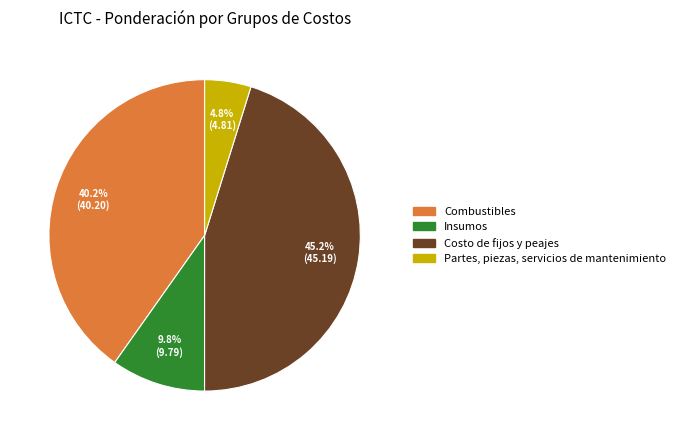

Is it true that Partes, piezas, servicios de mantenimiento is 5% of the pie?

True